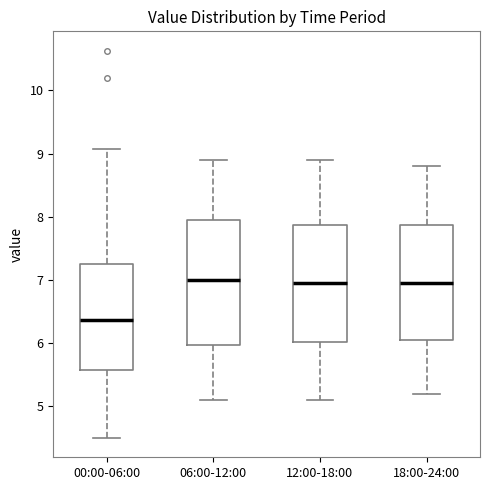

Reading left to right, read every box against the y-axis: the position of its median line, the range the box covers, and the ends of its whiskers. The values are not printed on the chart, so give them approximately, as read against the axis.

00:00-06:00: median 6.4, box 5.6 to 7.2, whiskers 4.5 to 9.1
06:00-12:00: median 7.0, box 6.0 to 8.0, whiskers 5.1 to 8.9
12:00-18:00: median 7.0, box 6.0 to 7.9, whiskers 5.1 to 8.9
18:00-24:00: median 7.0, box 6.1 to 7.9, whiskers 5.2 to 8.8